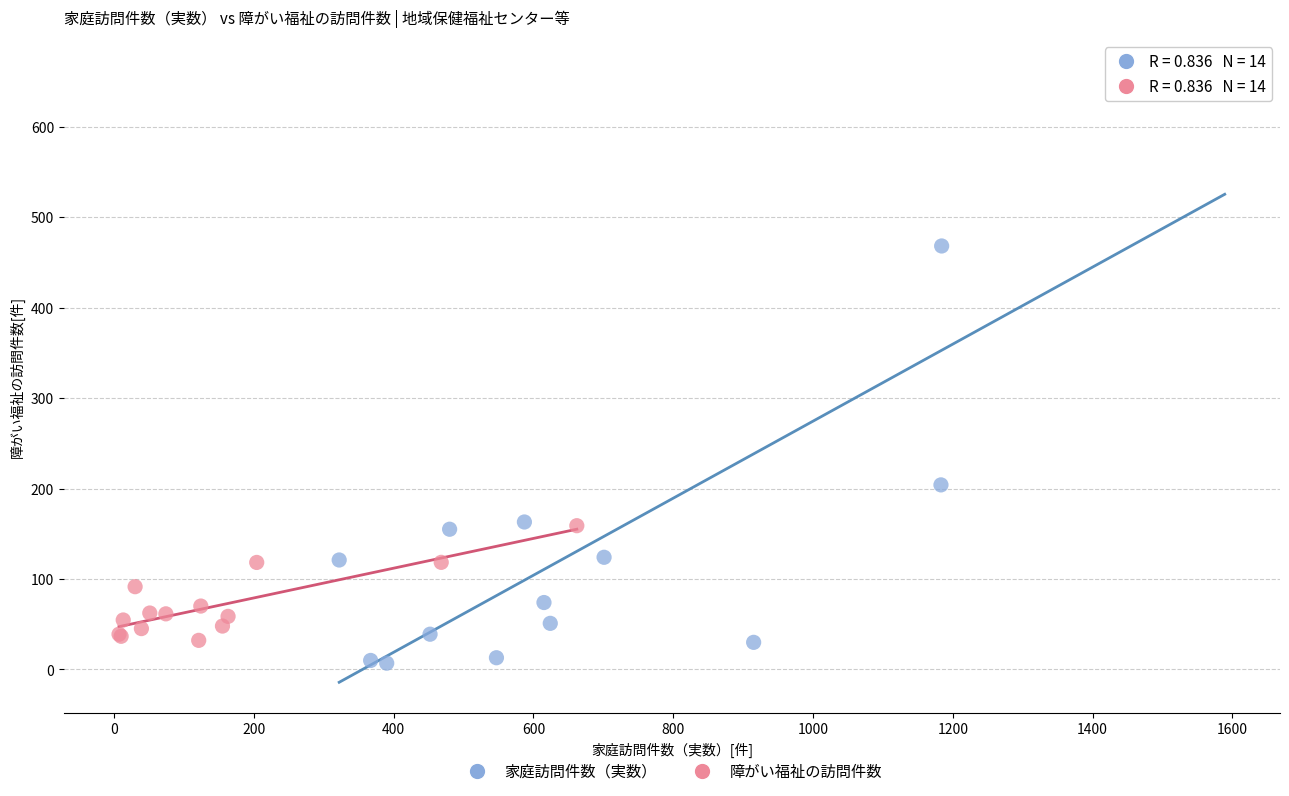

Which series has the largest Y range (max minus min)?

家庭訪問件数（実数）